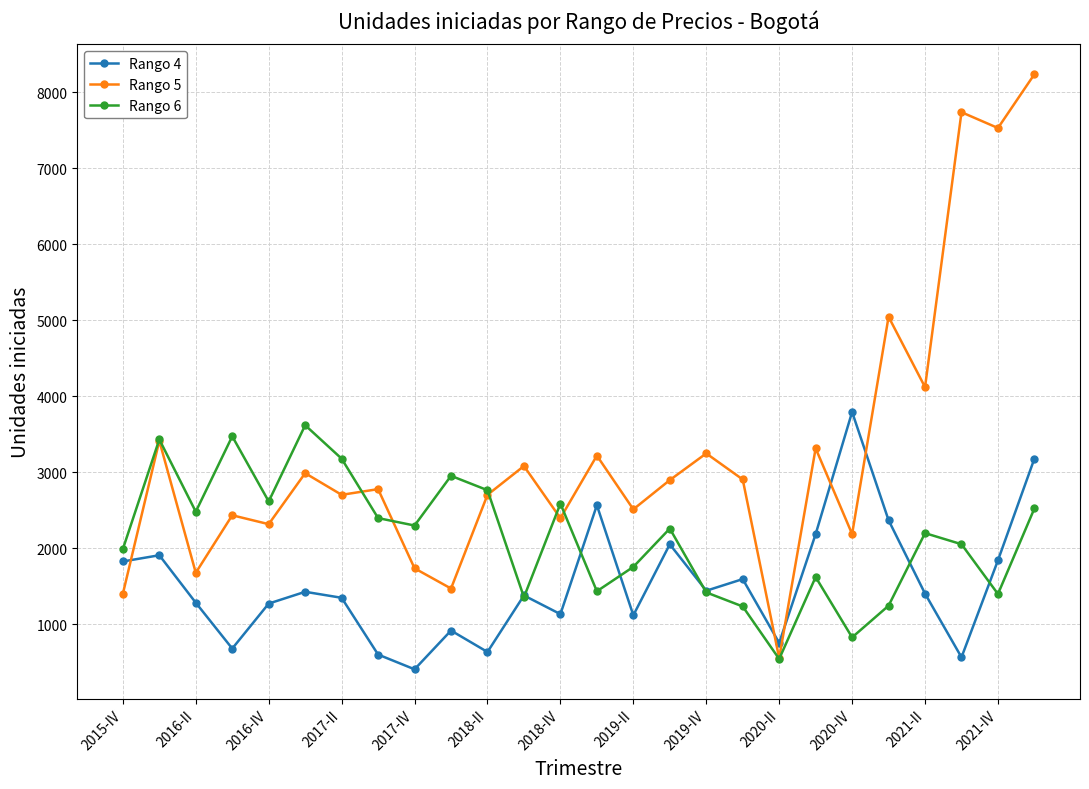

Which series has the largest total across all categories?

Rango 5